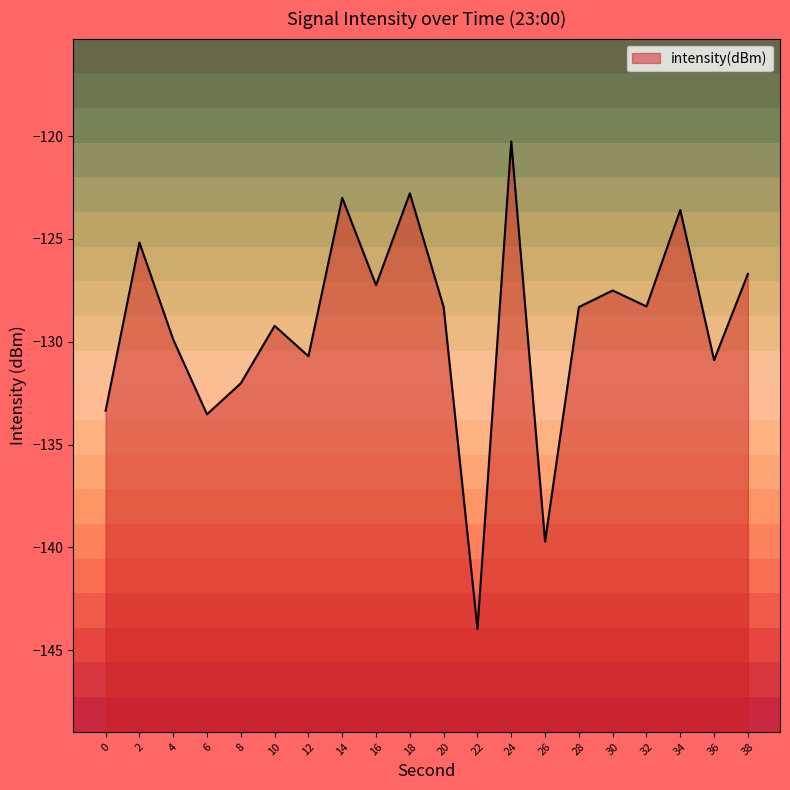

Where does the data first go above -128?

2